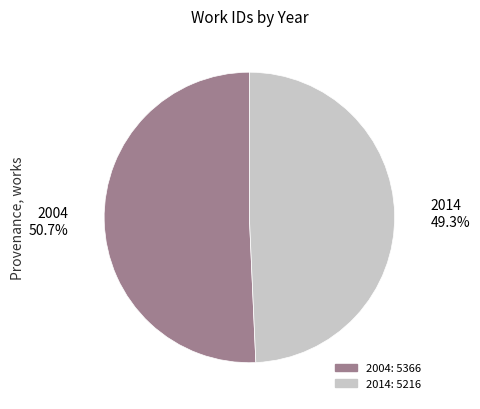

Which category has the smallest portion of the pie?

2014